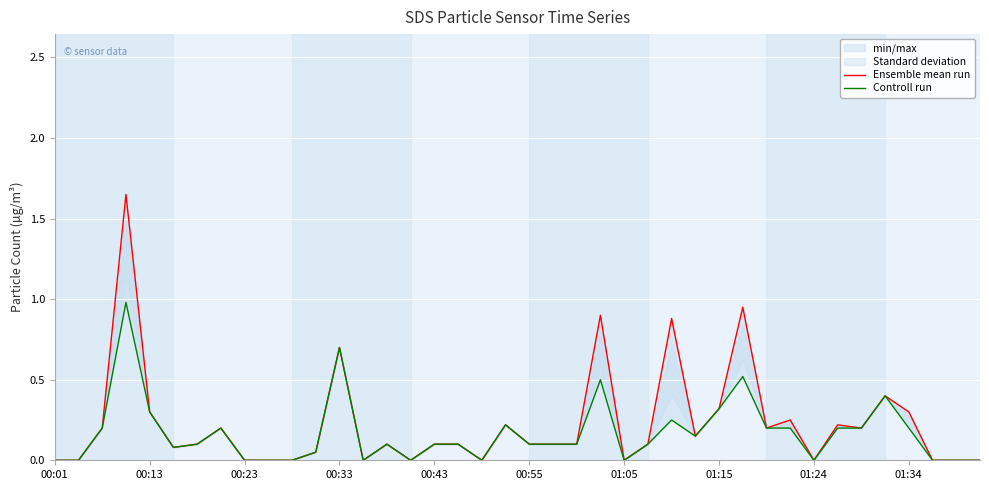

Which series has the largest total across all categories?

Ensemble mean run